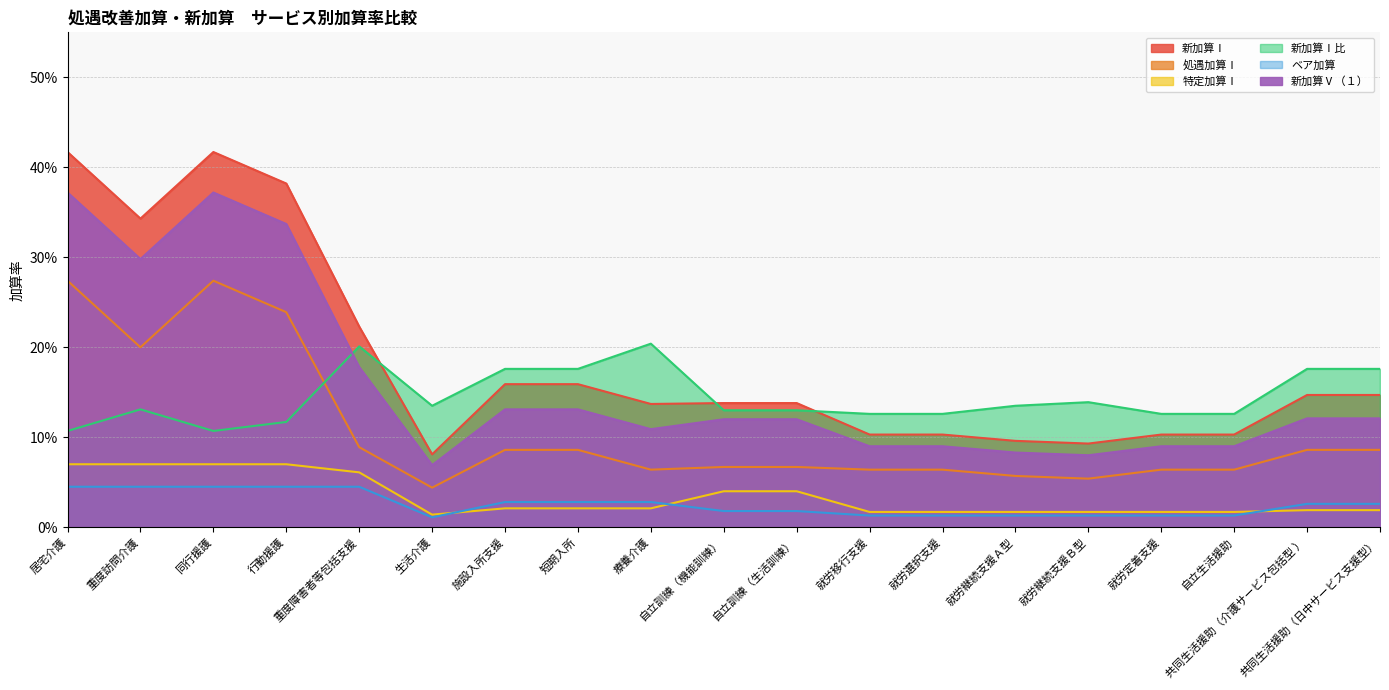

What is the label of the 7th point from the left?

施設入所支援